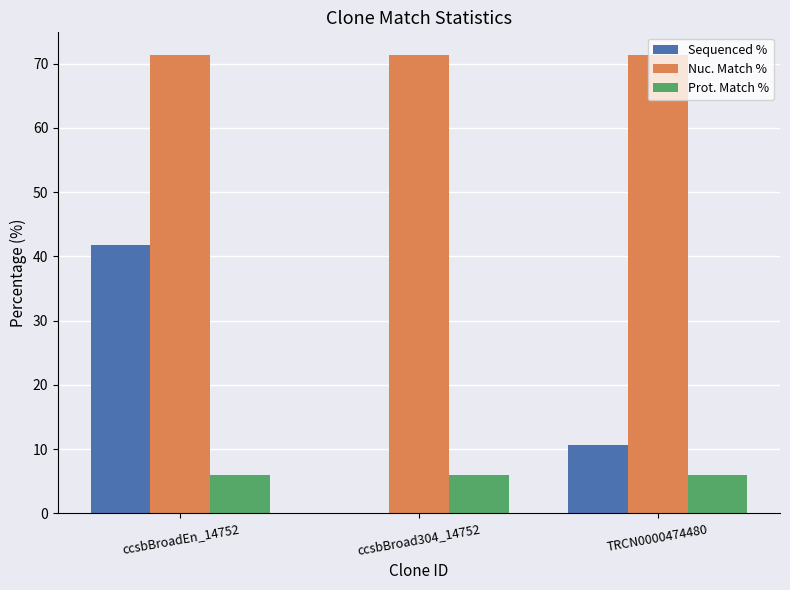

What is the maximum value shown in the chart?

71.3